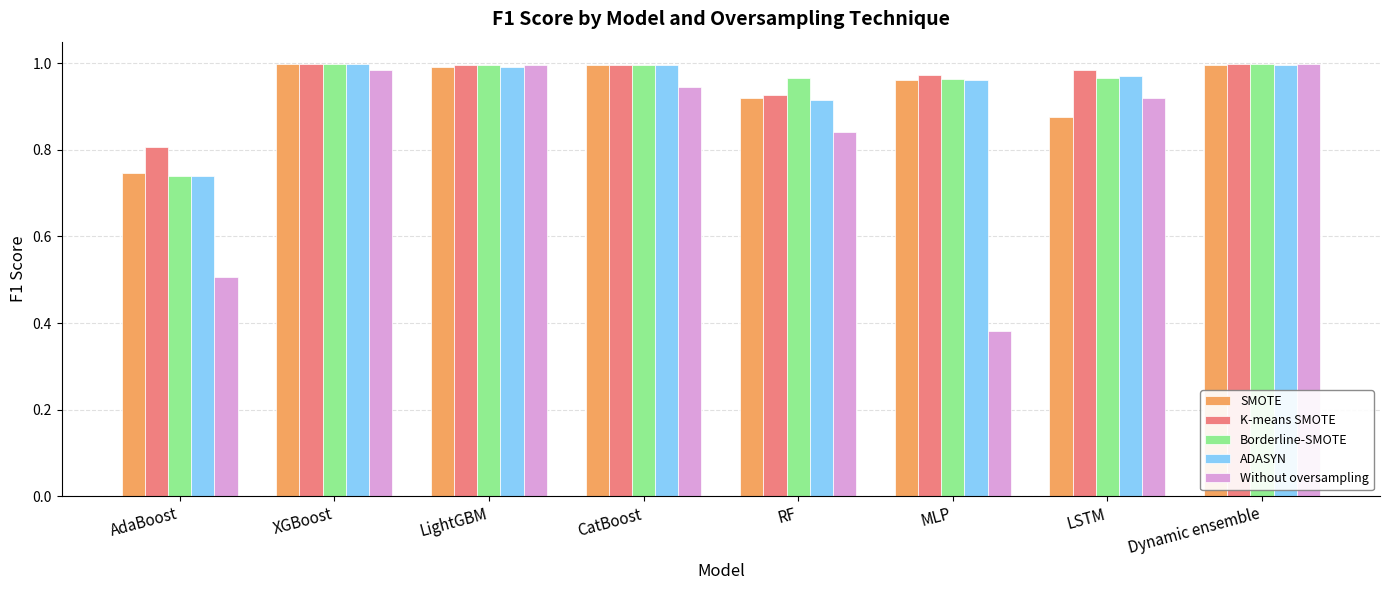

At which label is Without oversampling closest to 0?

MLP